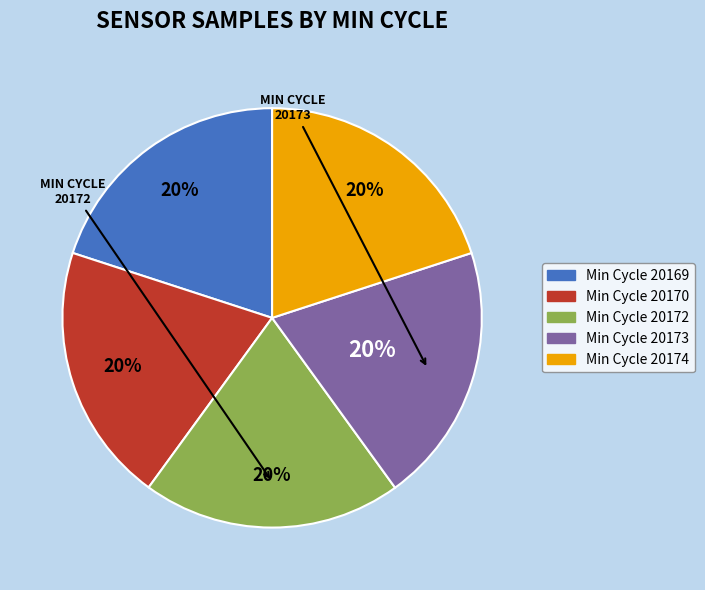

How many slices are in this pie chart?

5